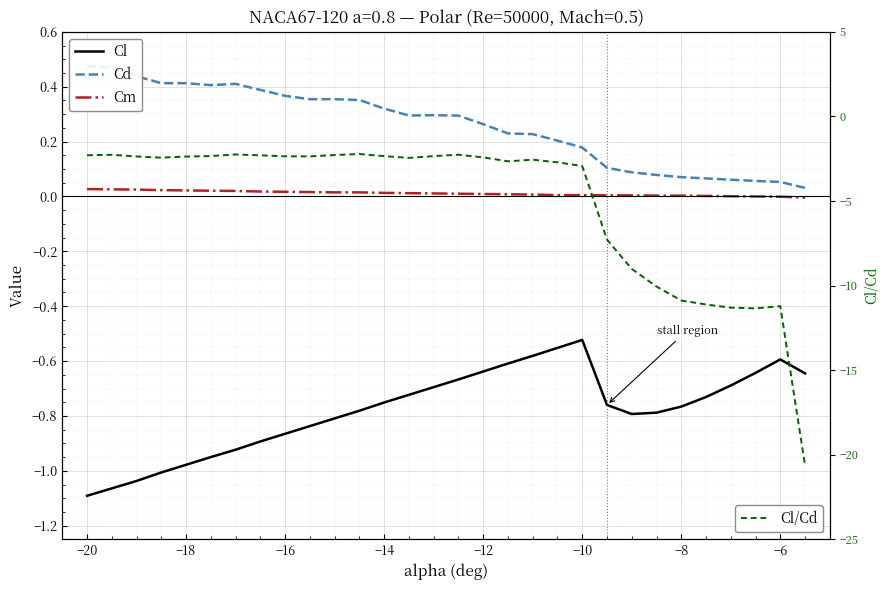

What is the value of the Cd point at the 14th from the left?

0.3